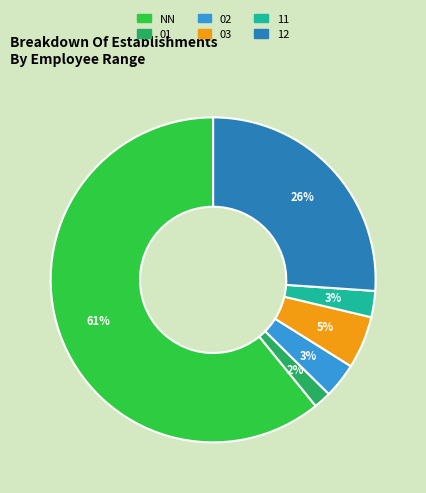

To the nearest percent, what is the average slice percentage?

17%